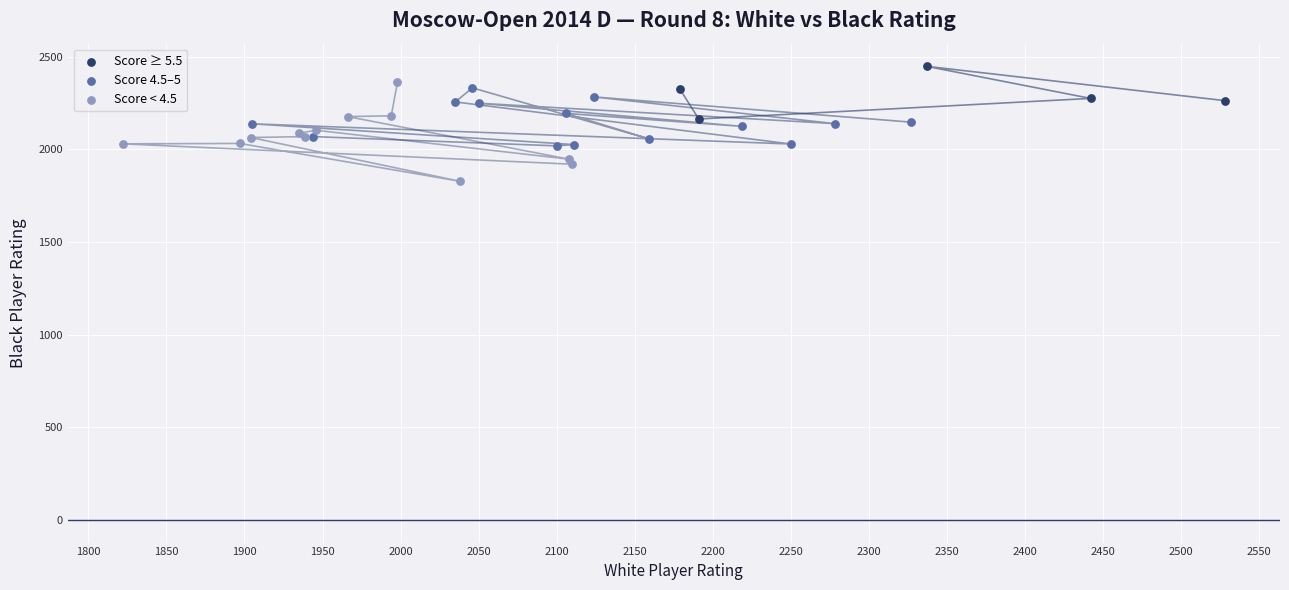

Which series reaches the minimum Y coordinate?

Score < 4.5